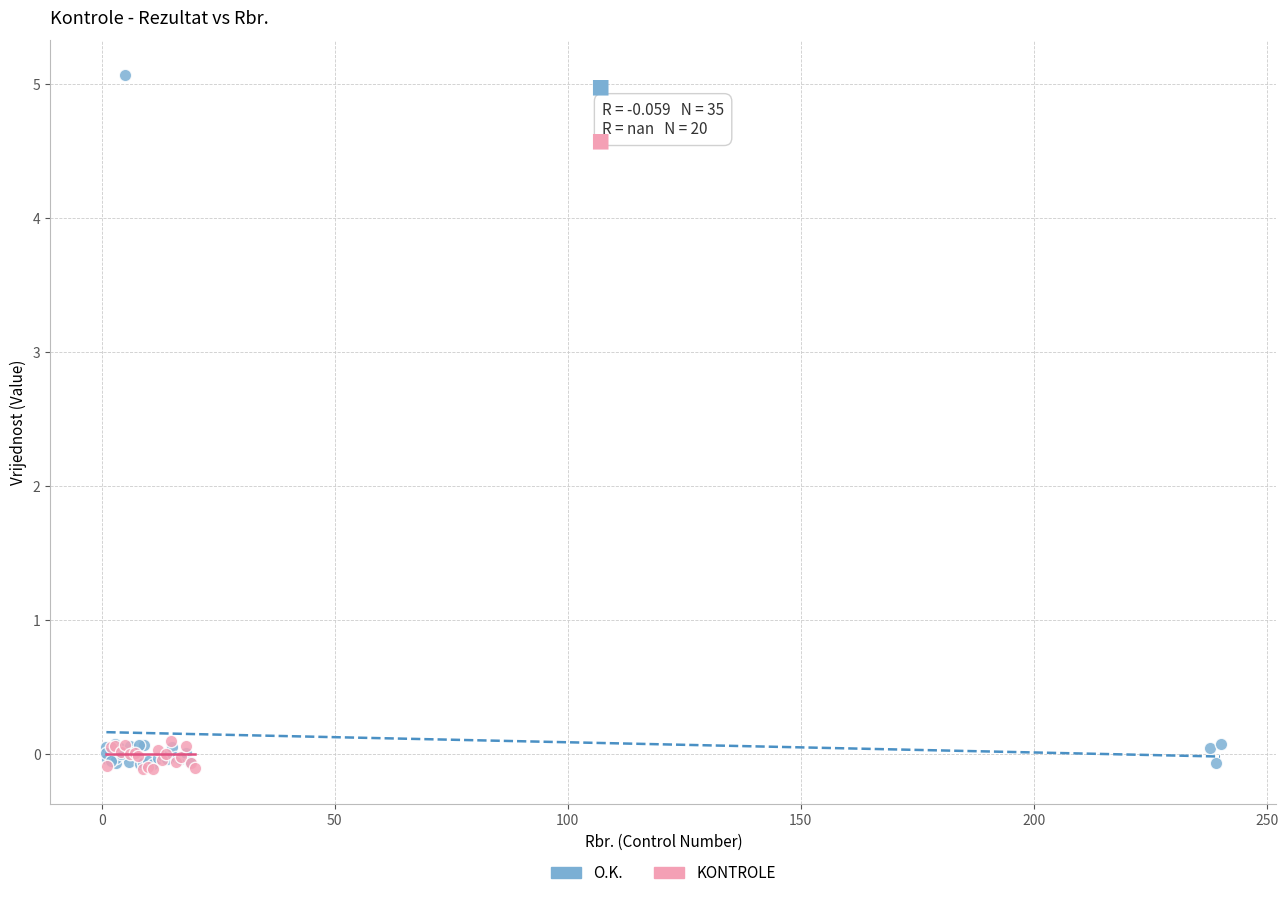

Which series contains the highest Y value?

O.K.